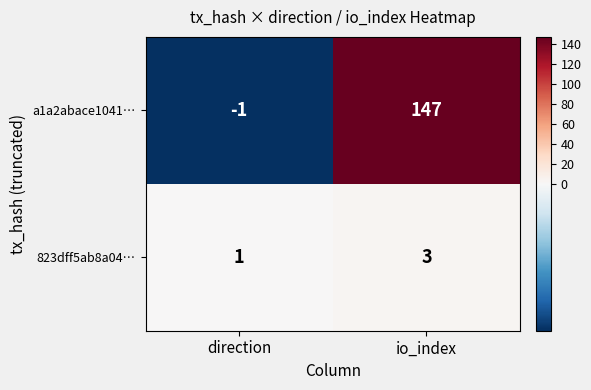

Rank the series by their maximum value, from lowest to highest.

823dff5ab8a04…, a1a2abace1041…